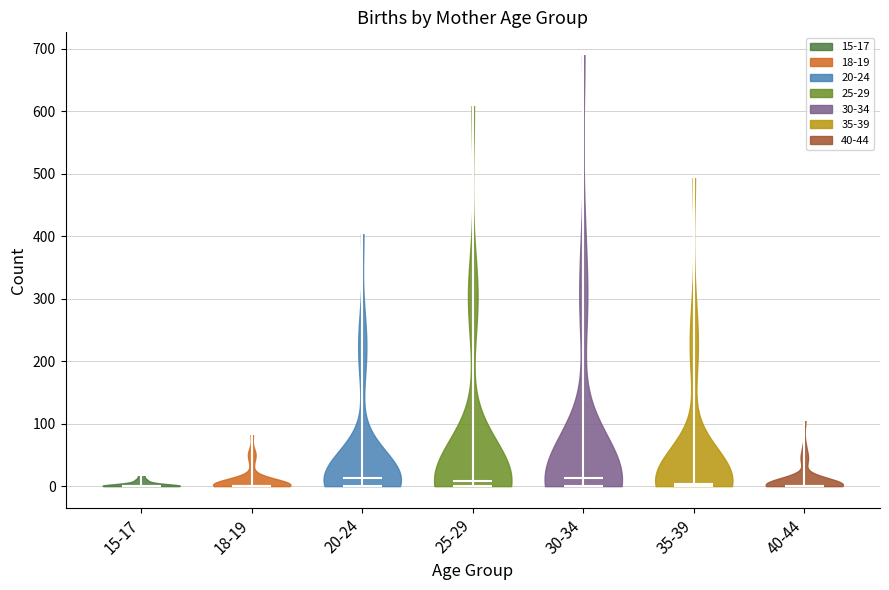

Reading left to right, read every violin against the y-axis: where its median line is, and the lowest and highest points it reaches. The values are not printed on the chart, so give them approximately, as read against the axis.

15-17: median line 0, lowest point 0, highest point 20
18-19: median line 0, lowest point 0, highest point 80
20-24: median line 10, lowest point 0, highest point 410
25-29: median line 10, lowest point 0, highest point 610
30-34: median line 10, lowest point 0, highest point 690
35-39: median line 0, lowest point 0, highest point 500
40-44: median line 0, lowest point 0, highest point 110